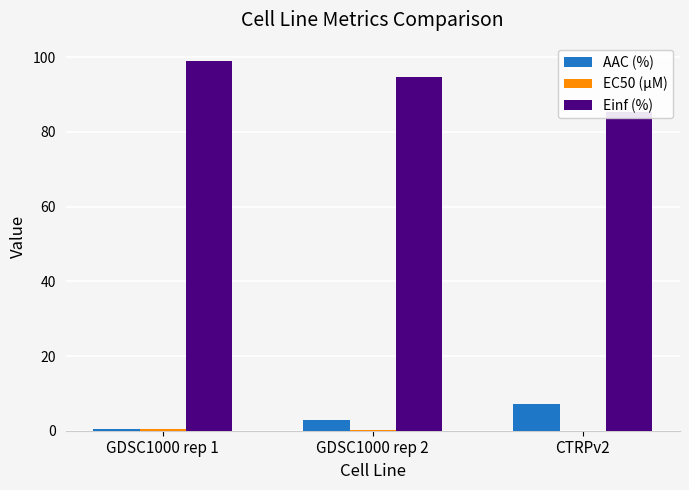

How many groups of bars are there?

3